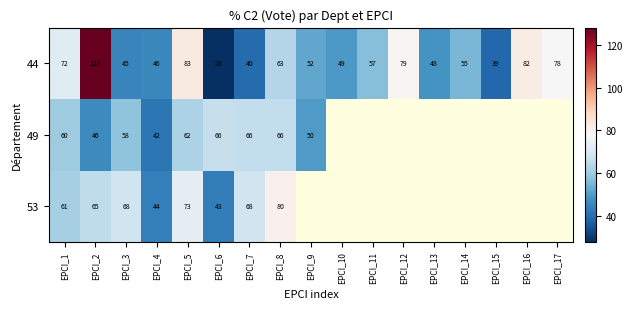

Is the value of 53 at EPCI_2 greater than the value of 49 at EPCI_8?

No